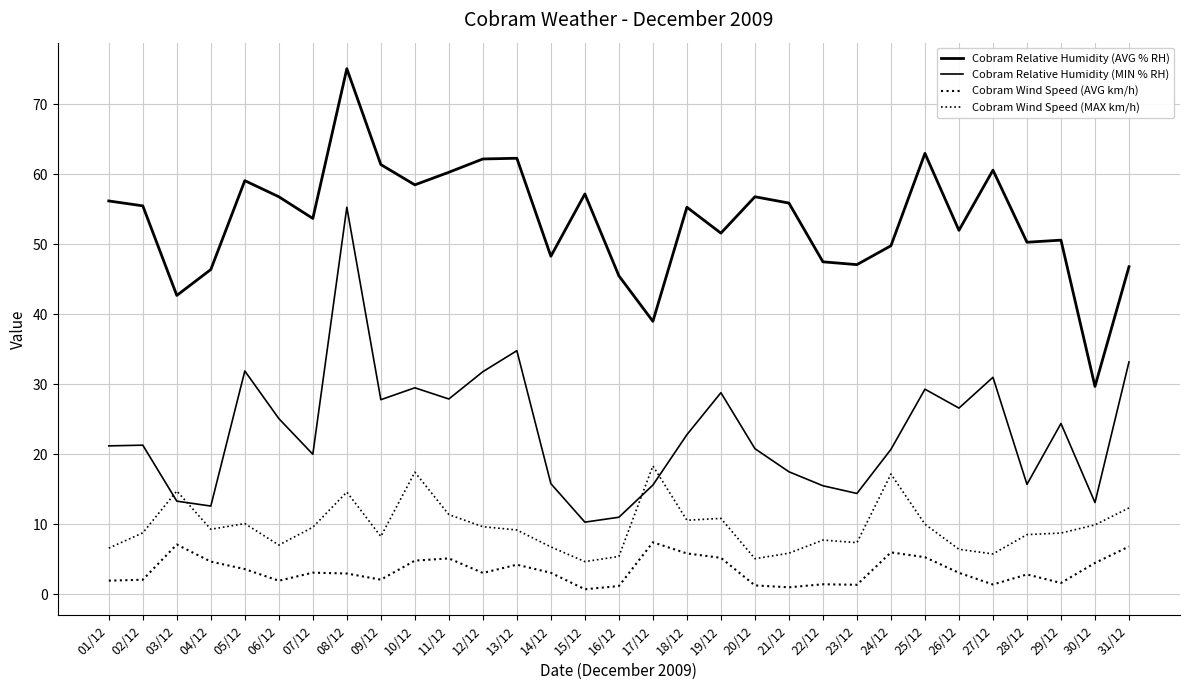

How many lines are shown in the chart?

4